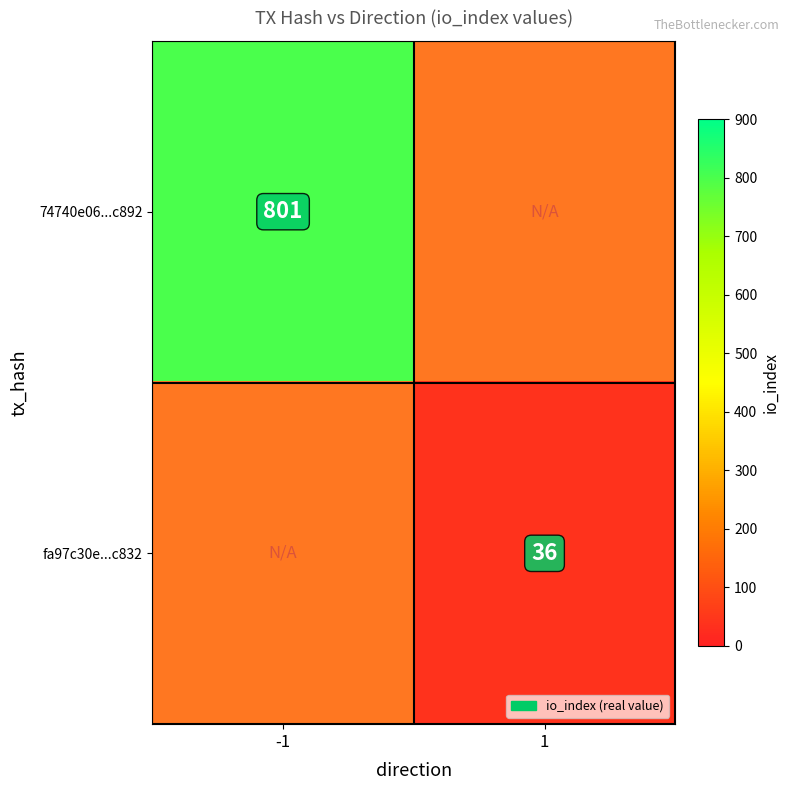

At how many categories does at least one series exceed 125?

1